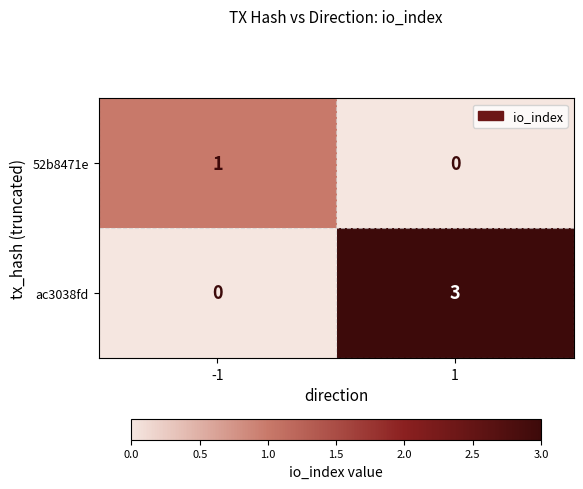

What is the sum of the ac3038fd values at 1 and -1?

3